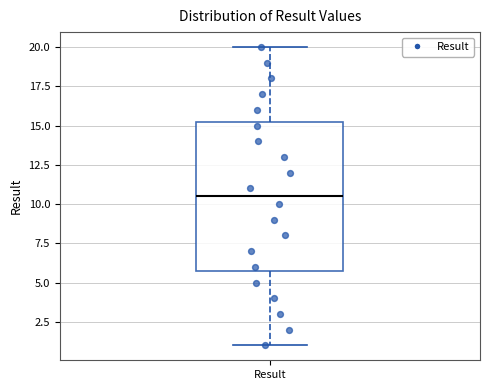

Where does the lower whisker of the box for Result end on the y-axis? The values are not printed on the chart, so give them approximately, as read against the axis.

1.0